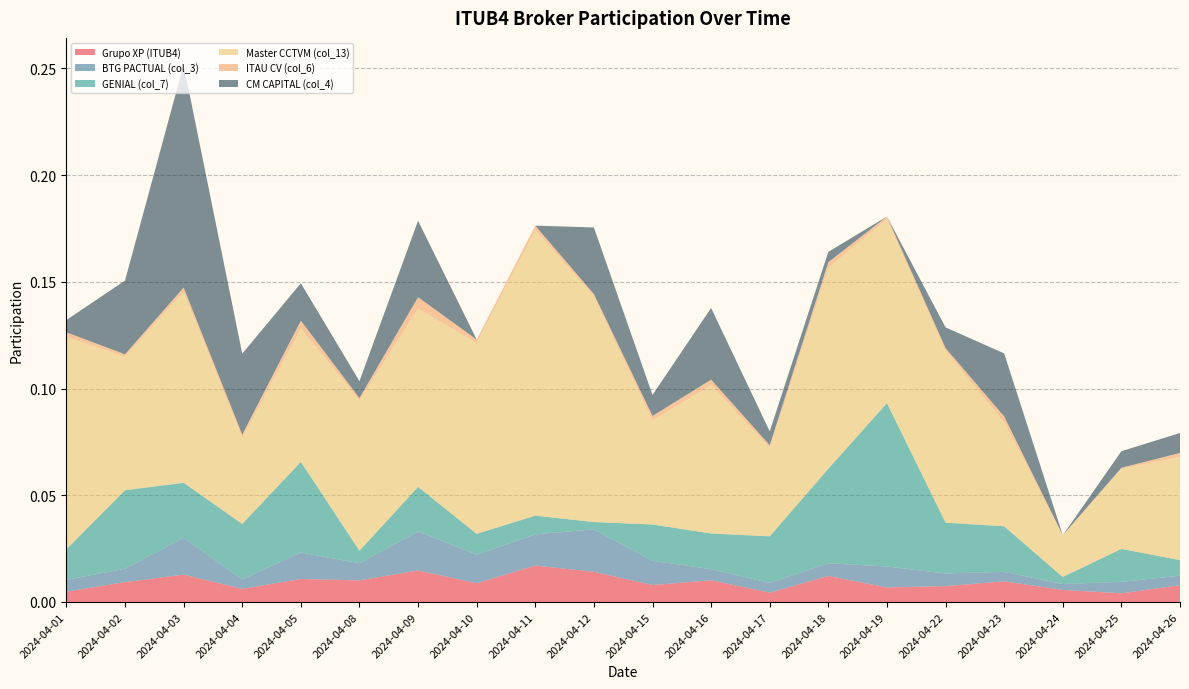

Reading right to left, list all the values displayed in this chart.

Grupo XP (ITUB4): 0.0	0.0	0.0	0.0	0.0	0.0	0.0	0.0	0.0	0.0	0.0	0.0	0.0	0.0	0.0	0.0	0.0	0.0	0.0	0.0
BTG PACTUAL (col_3): 0.0	0.0	0.0	0.0	0.0	0.0	0.0	0.0	0.0	0.0	0.0	0.0	0.0	0.0	0.0	0.0	0.0	0.0	0.0	0.0
GENIAL (col_7): 0.0	0.0	0.0	0.0	0.0	0.1	0.0	0.0	0.0	0.0	0.0	0.0	0.0	0.0	0.0	0.0	0.0	0.0	0.0	0.0
Master CCTVM (col_13): 0.0	0.0	0.0	0.0	0.1	0.1	0.1	0.0	0.1	0.0	0.1	0.1	0.1	0.1	0.1	0.1	0.0	0.1	0.1	0.1
ITAU CV (col_6): 0.0	0.0	0.0	0.0	0.0	0.0	0.0	0.0	0.0	0.0	0.0	0.0	0.0	0.0	0.0	0.0	0.0	0.0	0.0	0.0
CM CAPITAL (col_4): 0.0	0.0	0.0	0.0	0.0	0.0	0.0	0.0	0.0	0.0	0.0	0.0	0.0	0.0	0.0	0.0	0.0	0.1	0.0	0.0